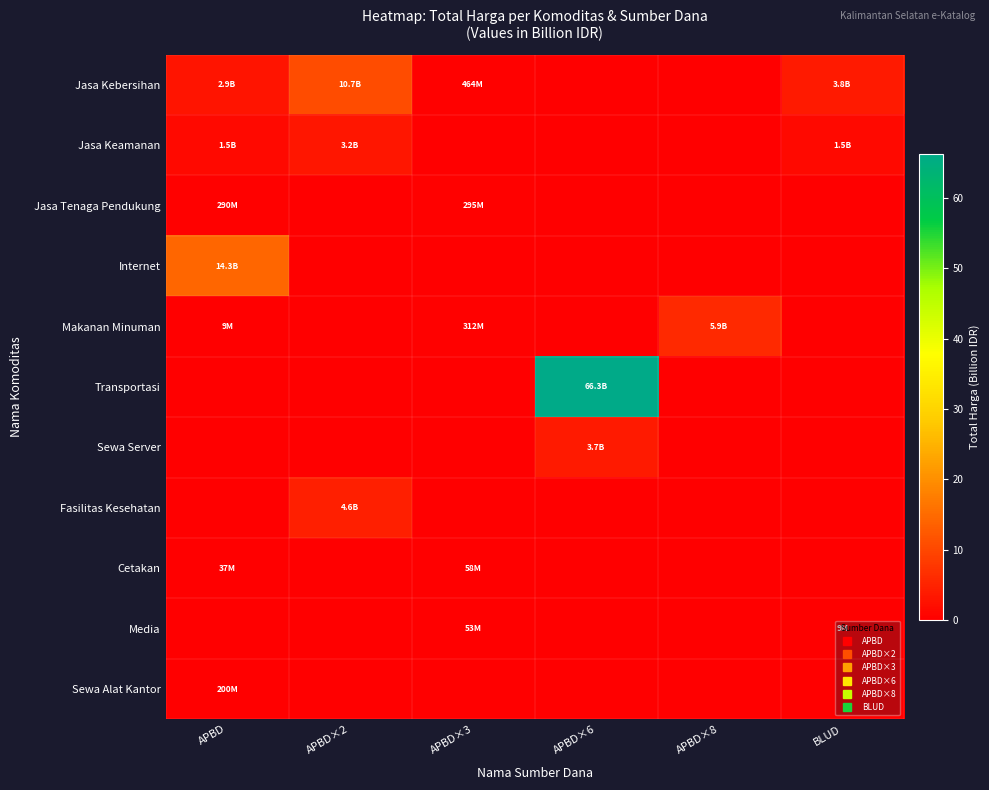

Which category has the highest value across all series?

APBD×6